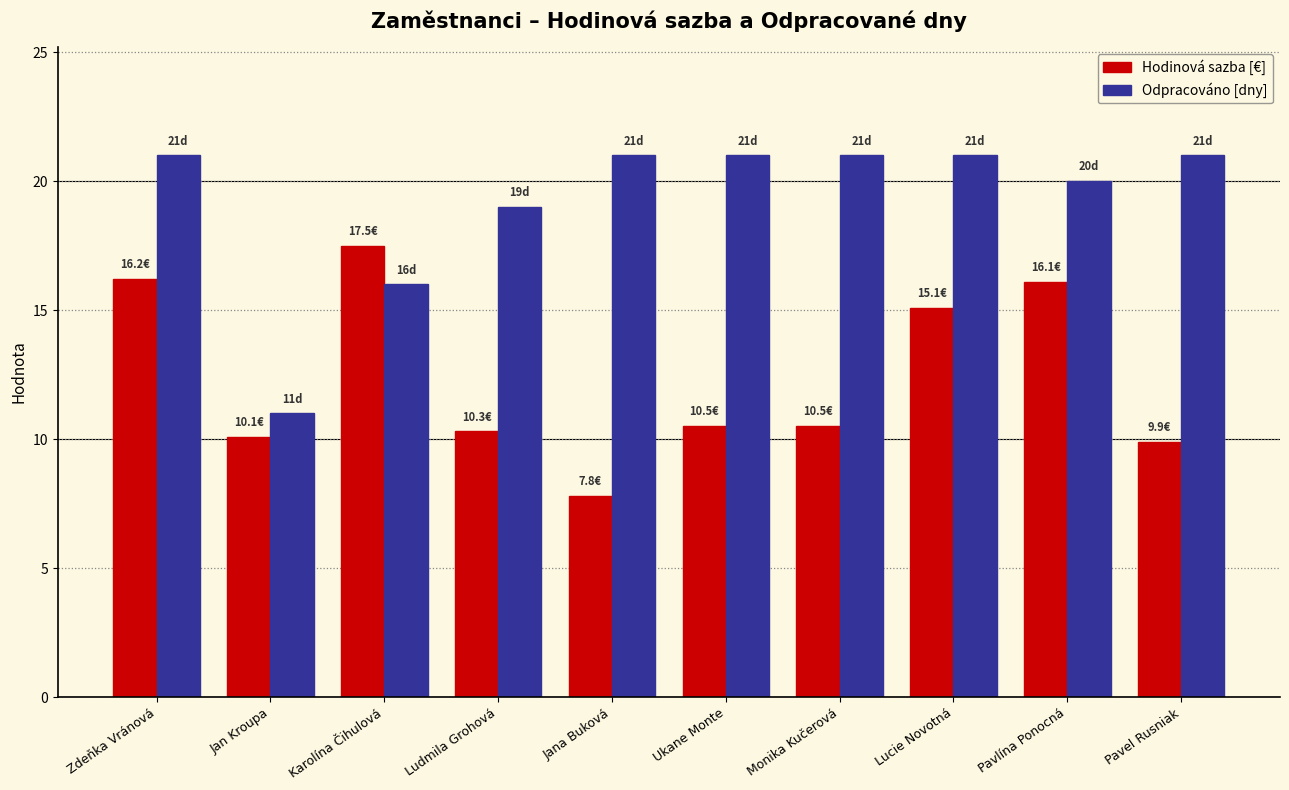

How many bars are there in total?

20